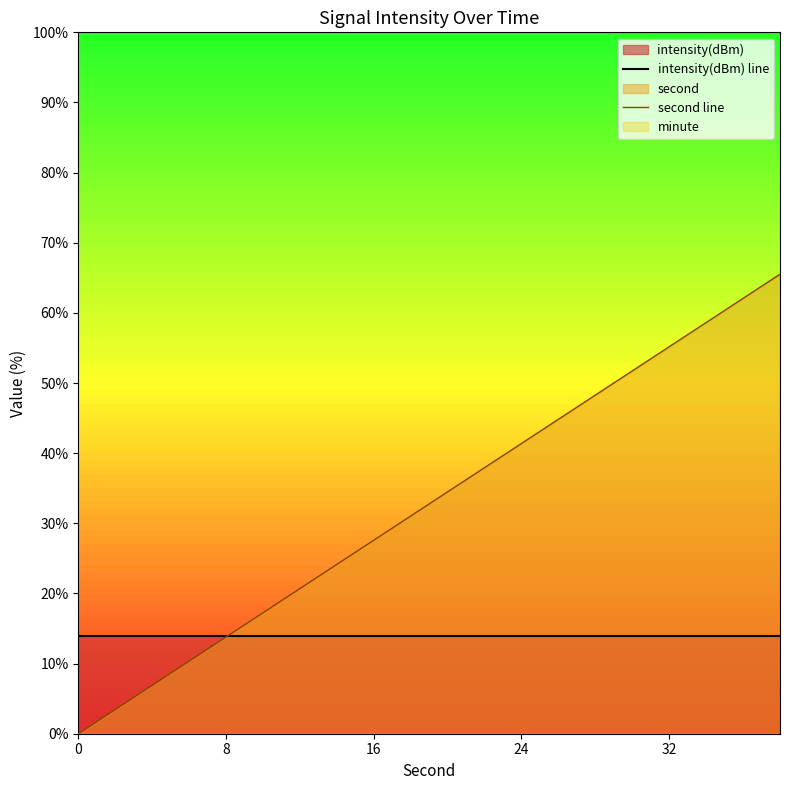

The value of second line at 24 is 41.4. True or false?

True